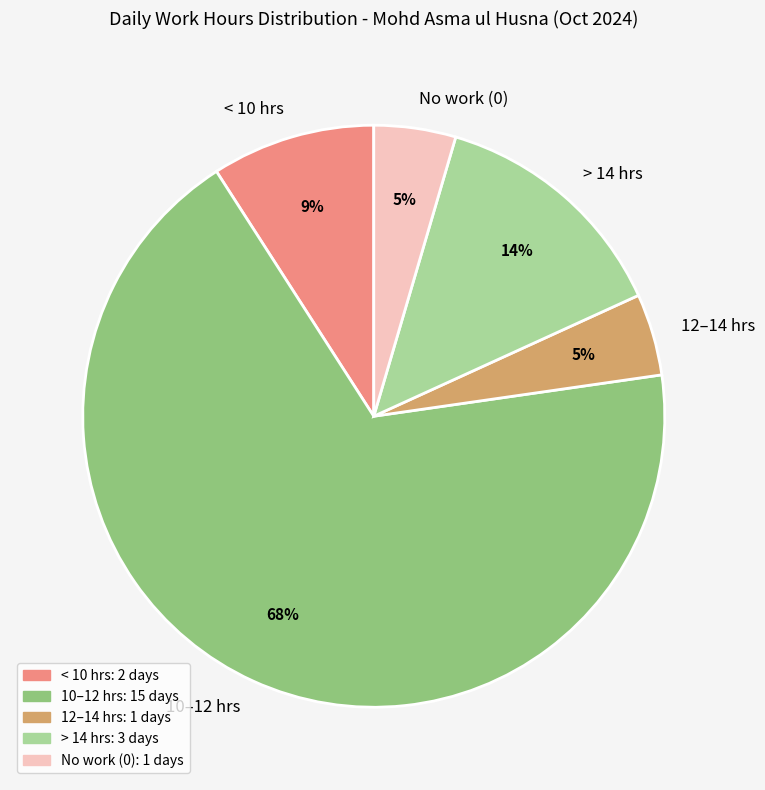

What percentage is the > 14 hrs slice, to the nearest percent?

14%